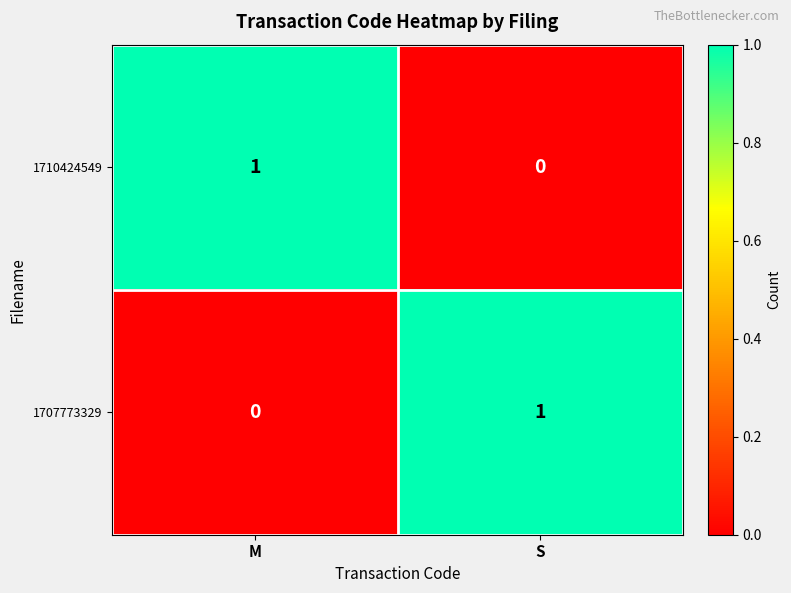

Reading left to right, extract all data points from this chart.

1710424549: 1	0
1707773329: 0	1